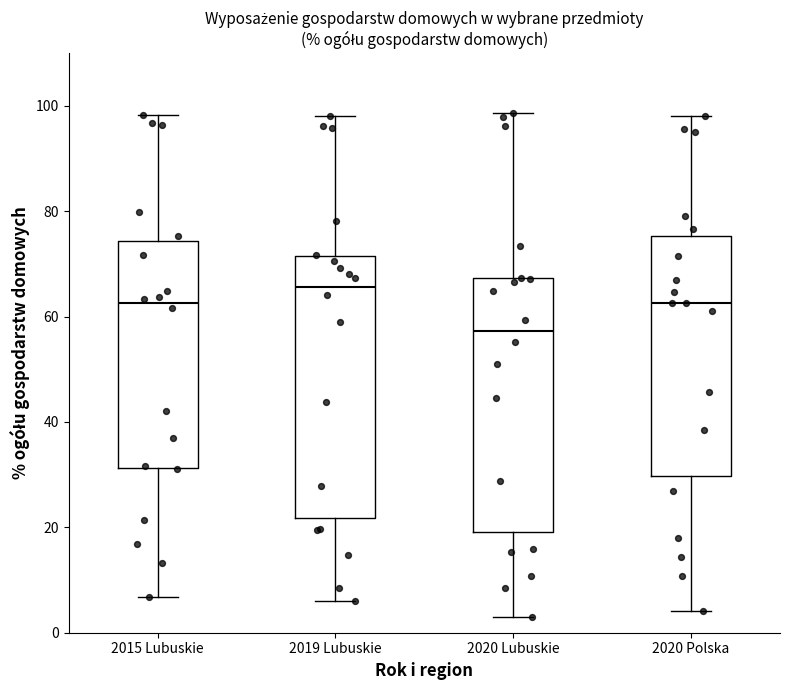

Reading left to right, read every box against the y-axis: the position of its median line, the range the box covers, and the ends of its whiskers. The values are not printed on the chart, so give them approximately, as read against the axis.

2015 Lubuskie: median 62, box 32 to 74, whiskers 6 to 98
2019 Lubuskie: median 66, box 22 to 72, whiskers 6 to 98
2020 Lubuskie: median 58, box 20 to 68, whiskers 2 to 98
2020 Polska: median 62, box 30 to 76, whiskers 4 to 98